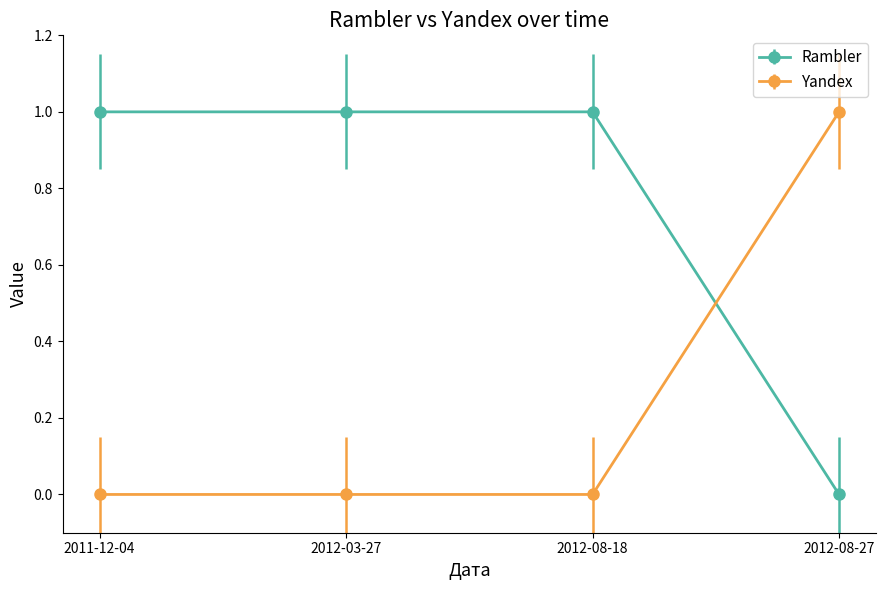

Reading left to right, what are all the values shown in this chart?

Rambler: 2011-12-04=1	2012-03-27=1	2012-08-18=1	2012-08-27=0
Yandex: 2011-12-04=0	2012-03-27=0	2012-08-18=0	2012-08-27=1